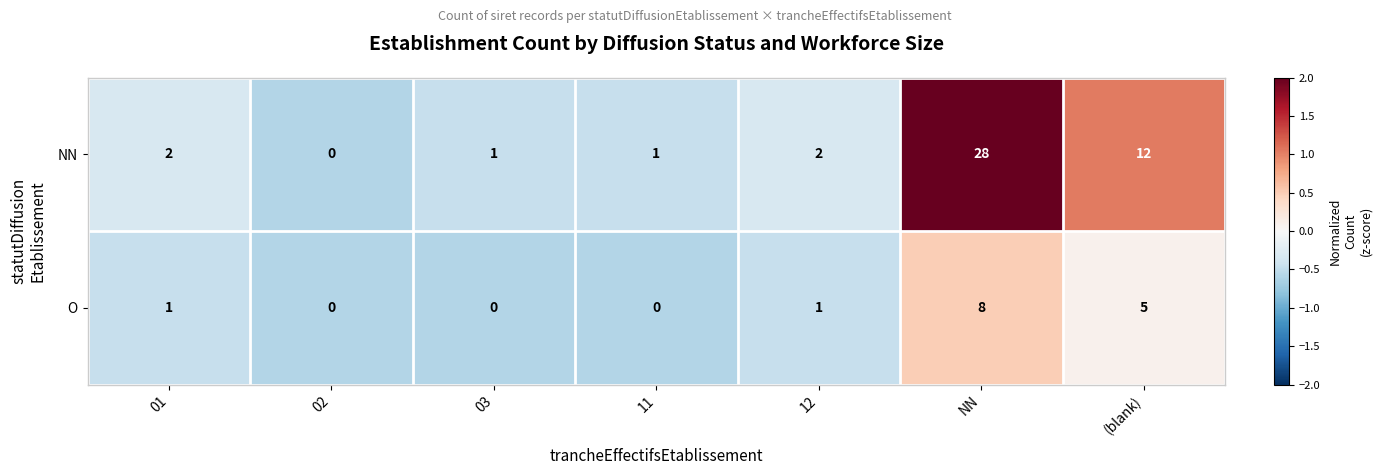

Where is O nearest to the value 4?

(blank)